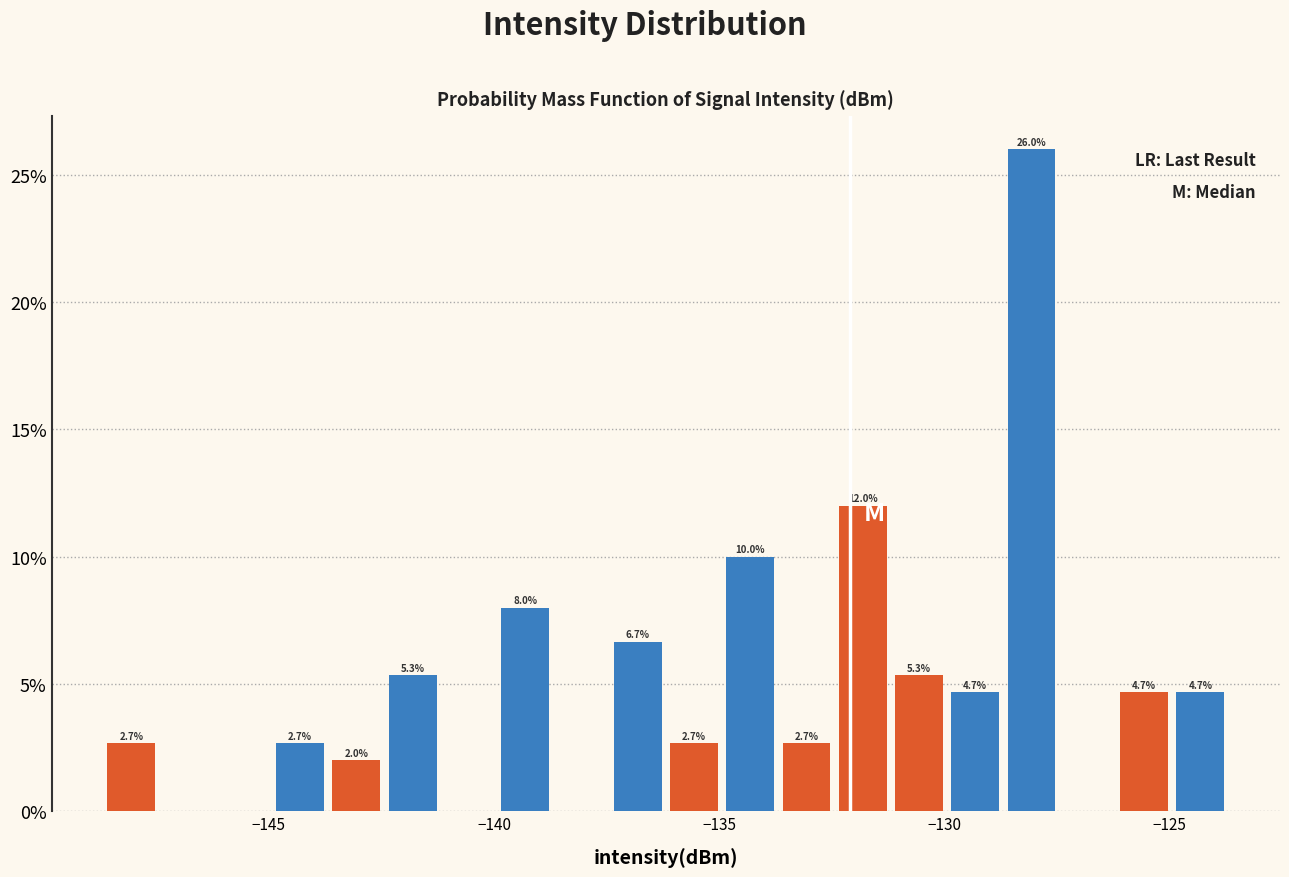

Around what value on the x-axis is the tallest bar? Give the approximate position of its centre, as read against the axis.

-128.0